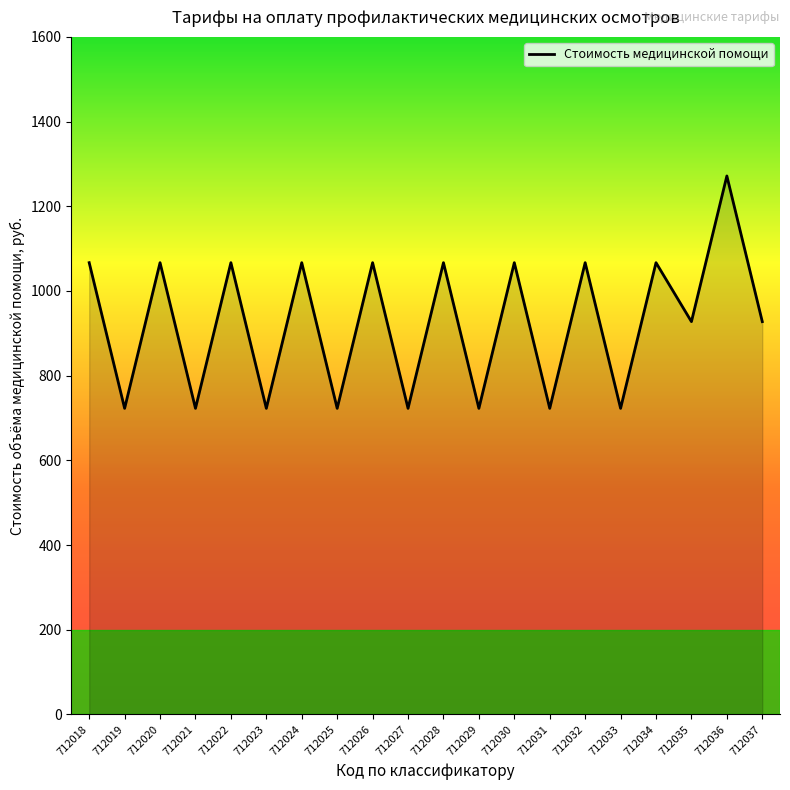

What is the difference between the maximum and minimum values?

548.8